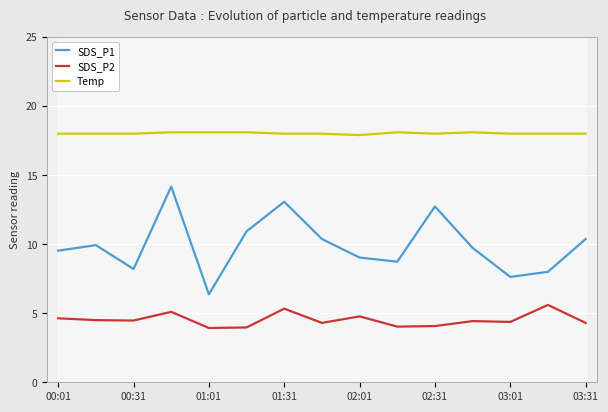

True or false: SDS_P2 and SDS_P1 cross at least once.

False